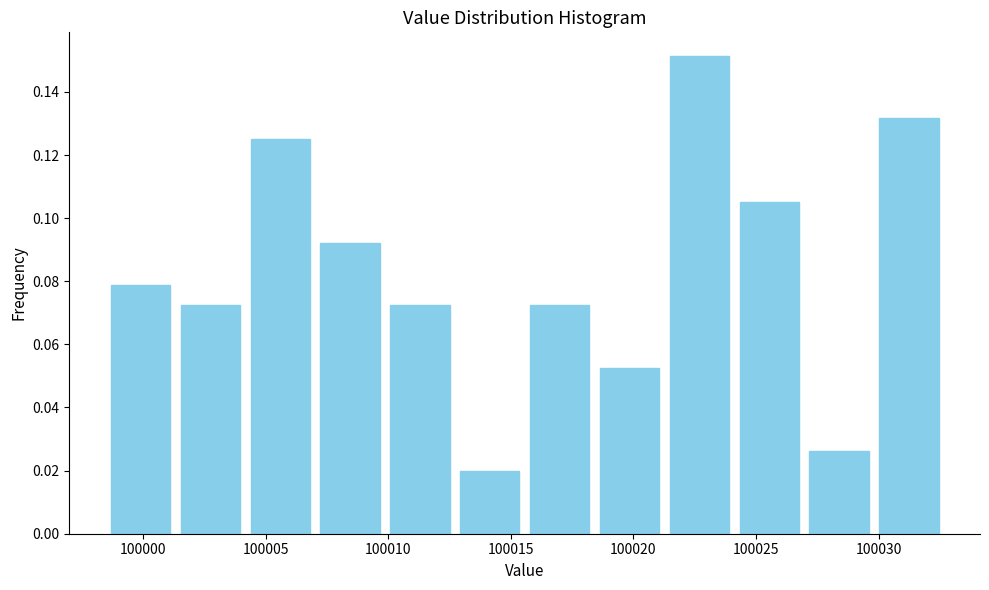

Reading left to right, list every bar in this chart as the range it spans on the x-axis followed by its height. Neither the bar edges nor the heights are printed on the chart, so give them approximately, as read against the axes.

99998.5 to 100001.5: 0.078
100001.5 to 100004.0: 0.072
100004.0 to 100007.0: 0.126
100007.0 to 100010.0: 0.092
100010.0 to 100012.5: 0.072
100012.5 to 100015.5: 0.020
100015.5 to 100018.5: 0.072
100018.5 to 100021.5: 0.052
100021.5 to 100024.0: 0.152
100024.0 to 100027.0: 0.106
100027.0 to 100030.0: 0.026
100030.0 to 100032.5: 0.132